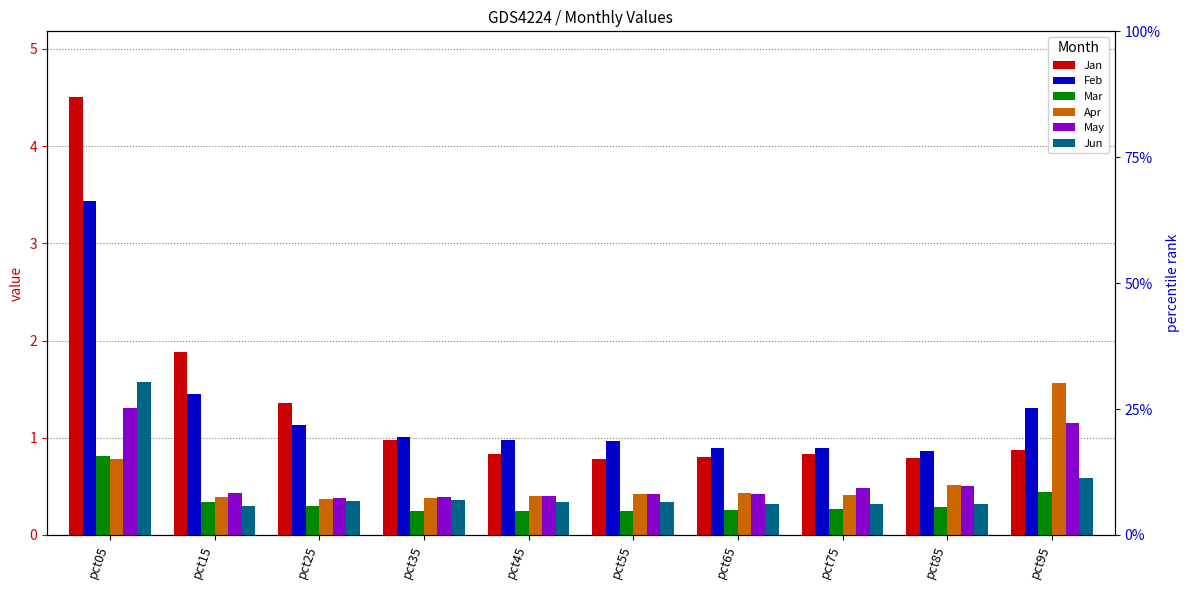

Reading left to right, extract all data points from this chart.

Jan: 4.5	1.9	1.4	1.0	0.8	0.8	0.8	0.8	0.8	0.9
Feb: 3.4	1.4	1.1	1.0	1.0	1.0	0.9	0.9	0.9	1.3
Mar: 0.8	0.3	0.3	0.3	0.2	0.2	0.3	0.3	0.3	0.4
Apr: 0.8	0.4	0.4	0.4	0.4	0.4	0.4	0.4	0.5	1.6
May: 1.3	0.4	0.4	0.4	0.4	0.4	0.4	0.5	0.5	1.1
Jun: 1.6	0.3	0.3	0.4	0.3	0.3	0.3	0.3	0.3	0.6